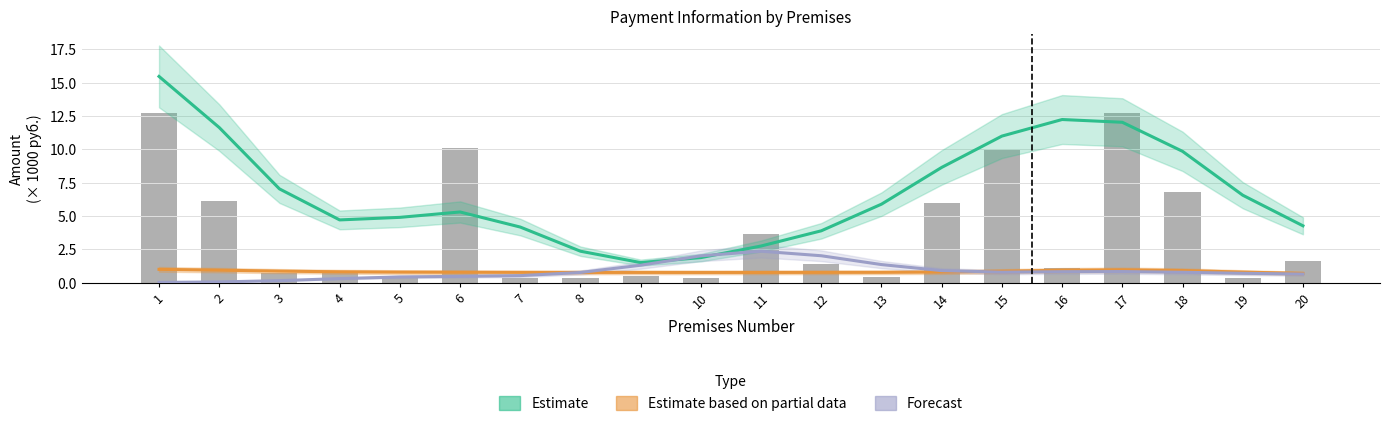

What is the difference between the maximum and minimum values in the Estimate based on partial data series?

0.3